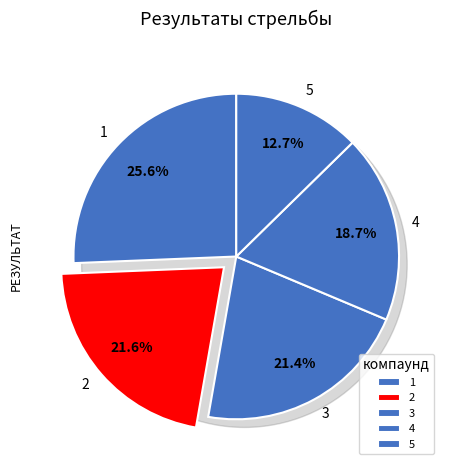

The 2 slice represents 22% of the pie. True or false?

True